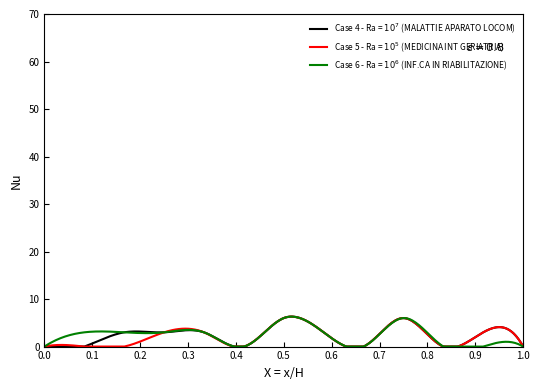

What is the maximum value shown in the chart?

6.3